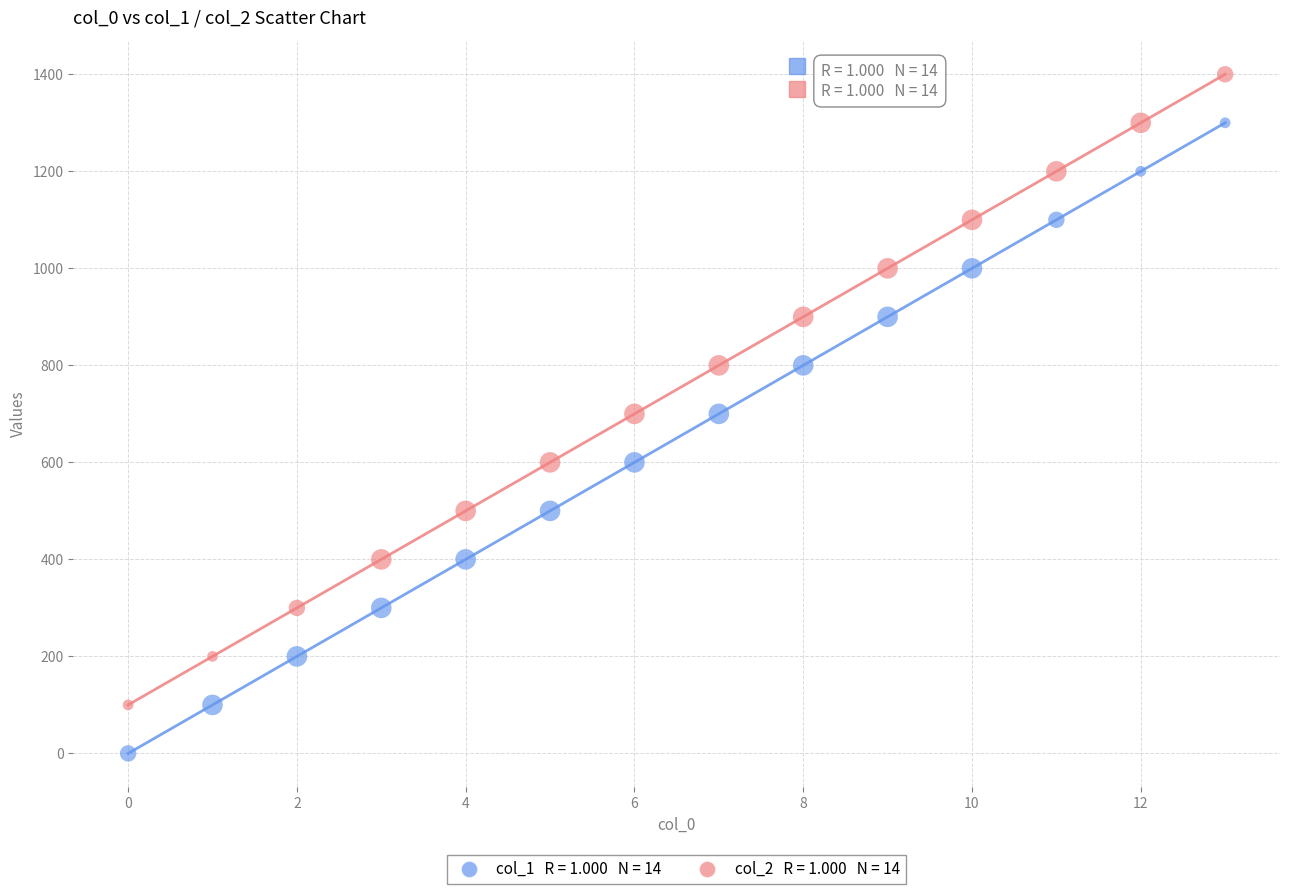

Across all data points, what is the range of Y values (max minus min)?

1400